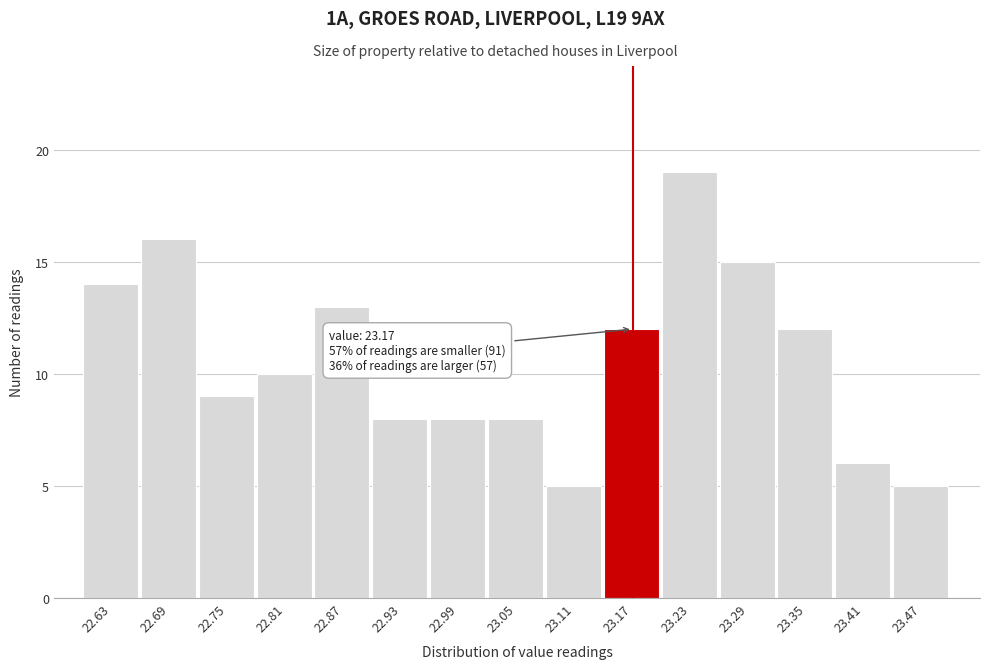

Over which range of the x-axis is the bar tallest?

23.20 to 23.26